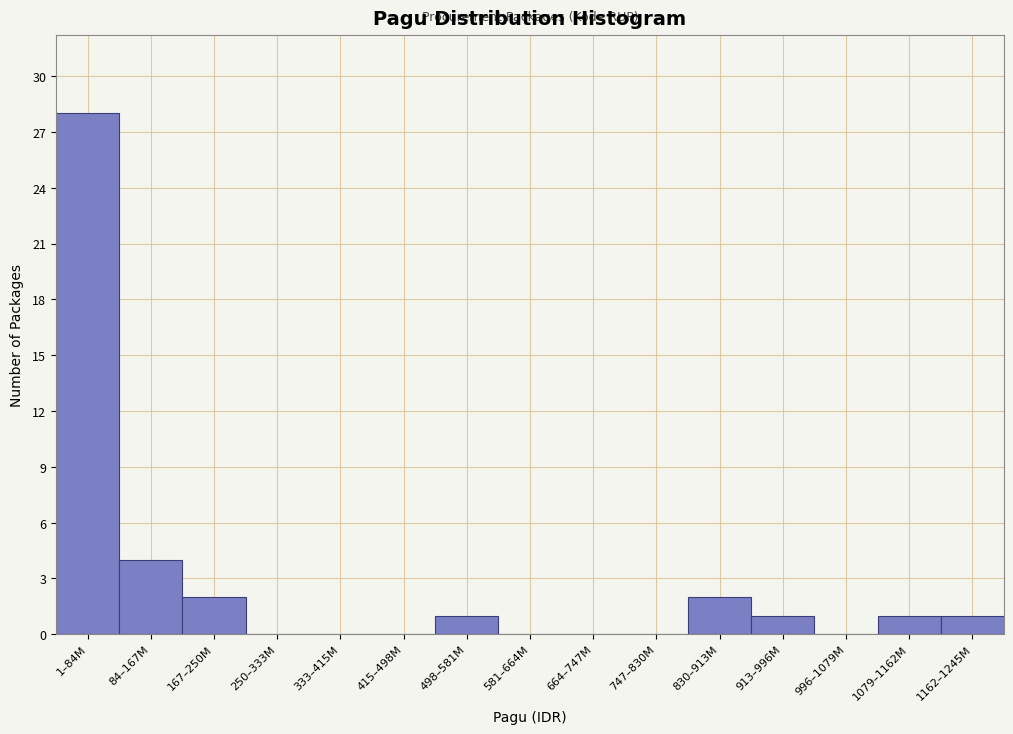

Reading left to right, list all the values displayed in this chart.

1–84M=28	84–167M=4	167–250M=2	250–333M=0	333–415M=0	415–498M=0	498–581M=1	581–664M=0	664–747M=0	747–830M=0	830–913M=2	913–996M=1	996–1079M=0	1079–1162M=1	1162–1245M=1